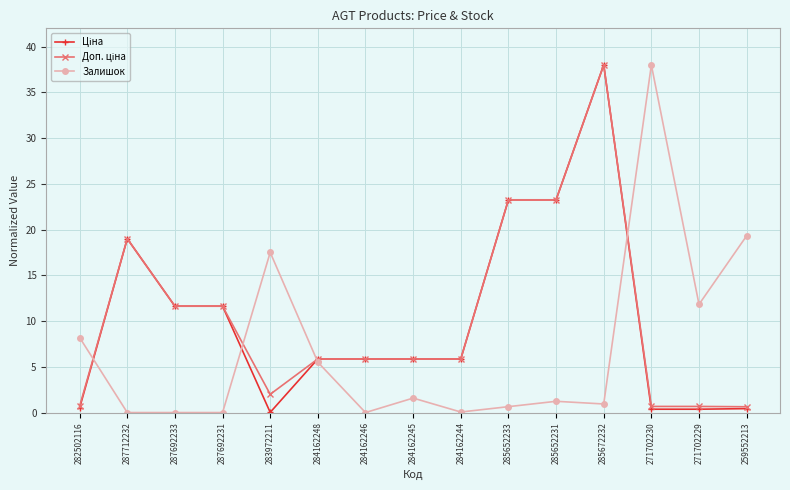

True or false: Залишок has more than 1 interior local peaks.

True